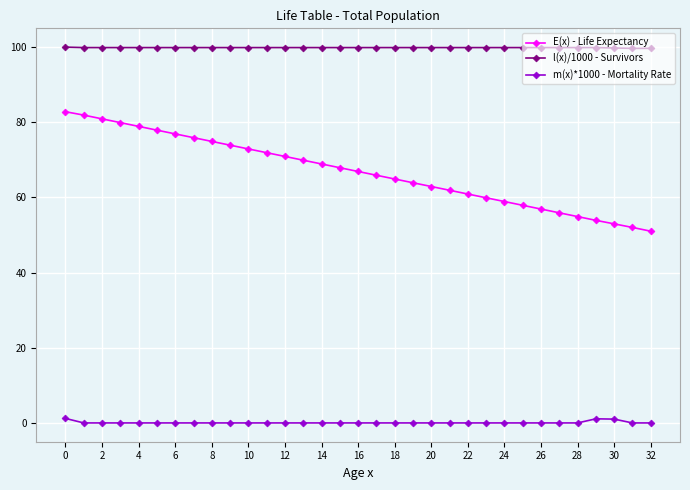

What is the greatest value displayed?

100.0